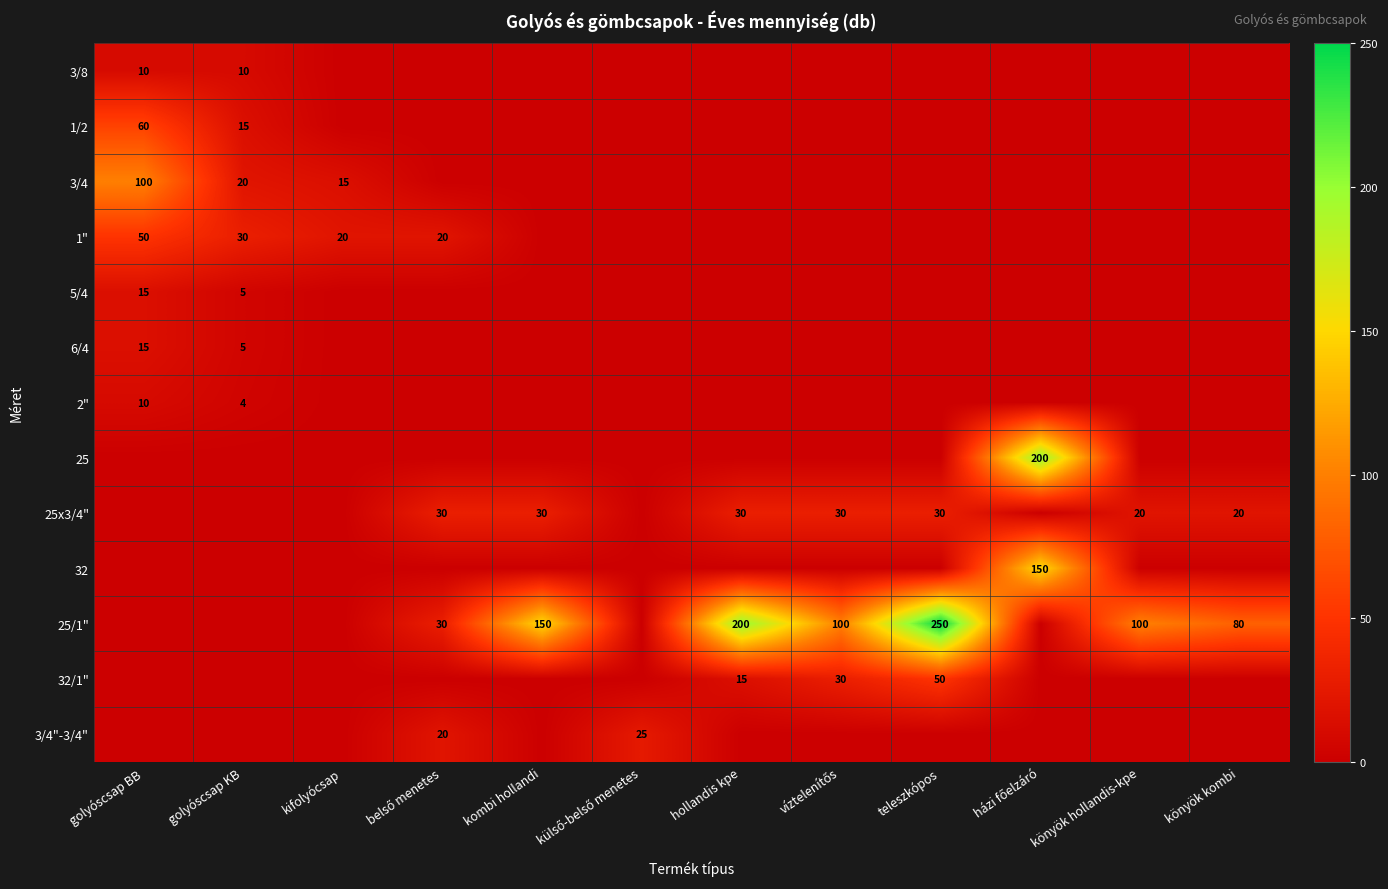

Between házi főelzáró and kombi hollandi, which is larger?

házi főelzáró